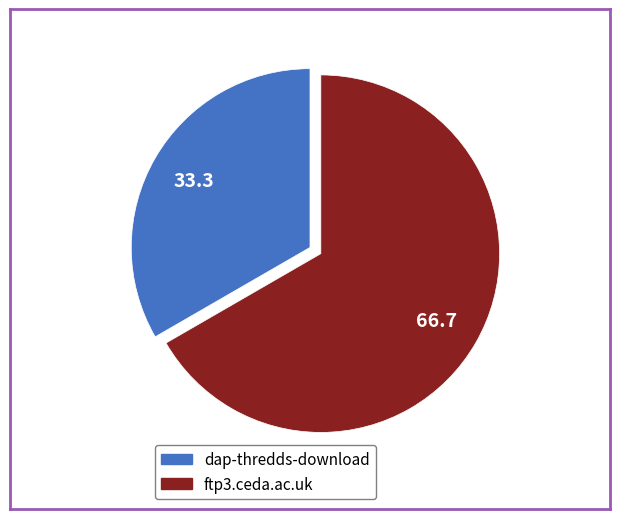

Approximately how many times larger is the value at ftp3.ceda.ac.uk compared to dap-thredds-download?

2.0